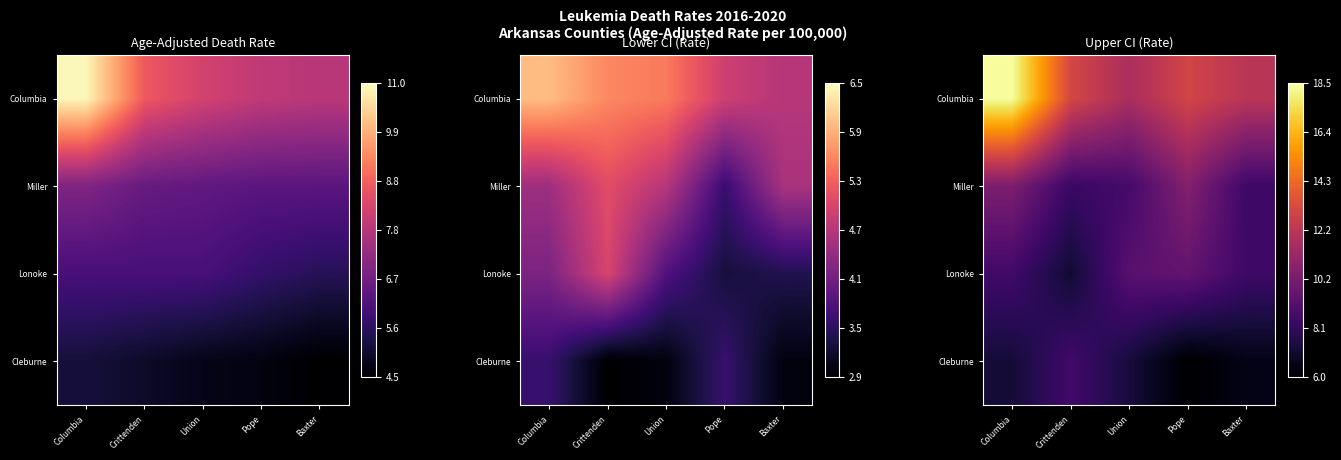

Where is Lonoke nearest to the value 8?

Baxter